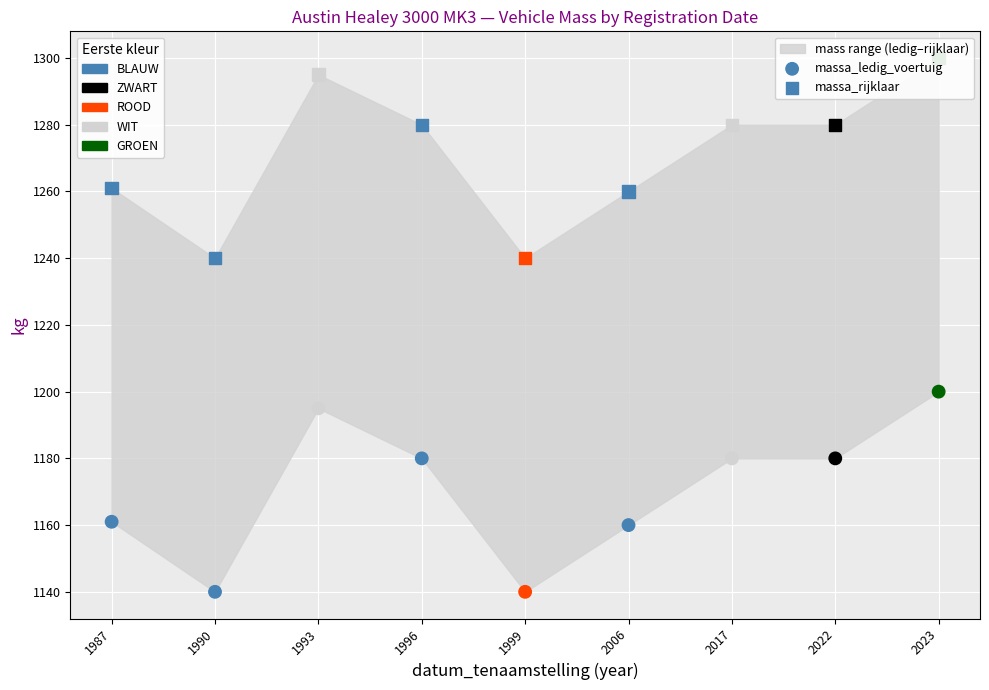

Which series contains the highest Y value?

massa_rijklaar